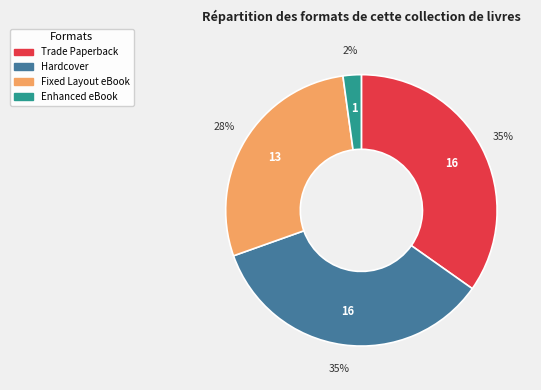

To the nearest percent, what is the difference between the largest and smallest slice percentages?

33%